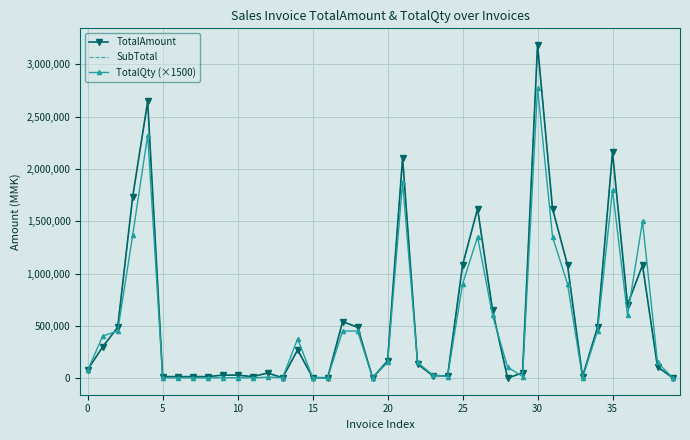

What is the label of the 26th point from the left?

25